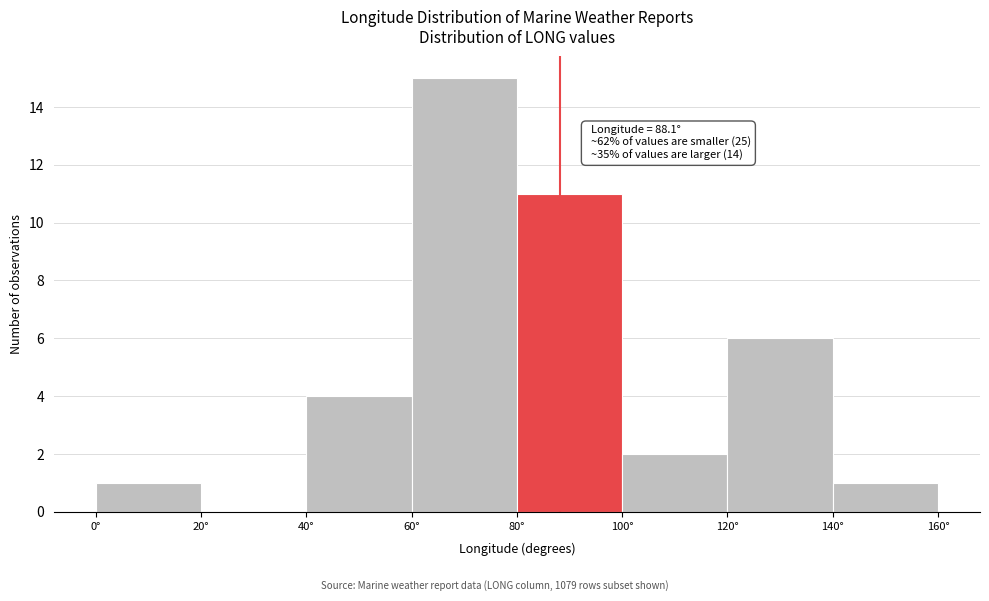

Which range on the x-axis has the tallest bar?

60 to 80